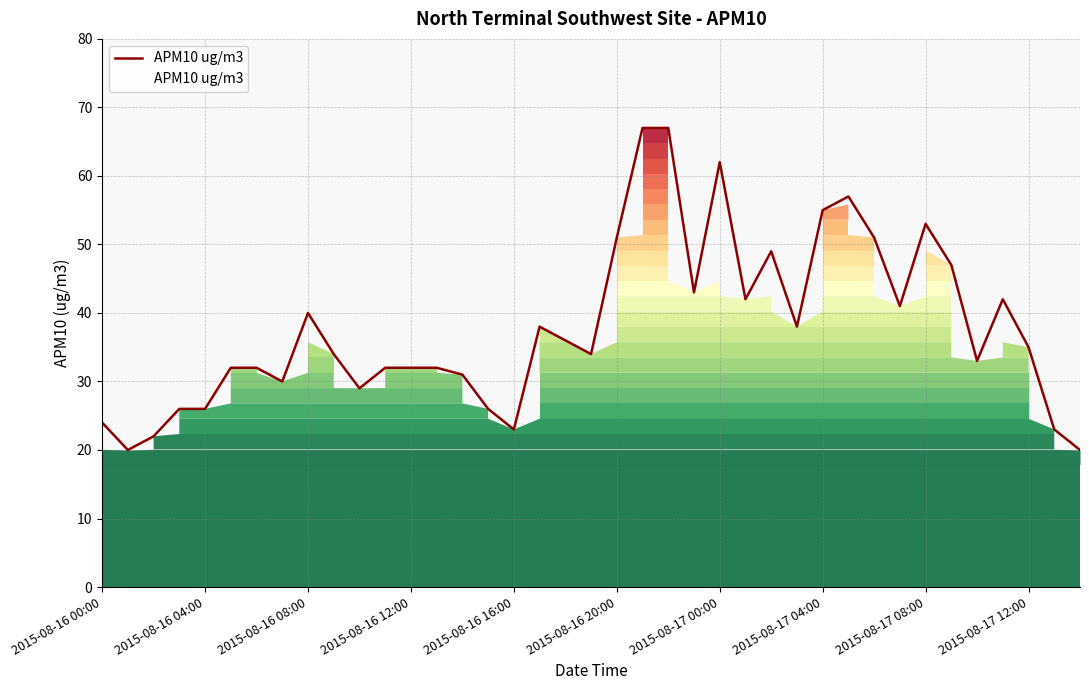

What is the average value?

38